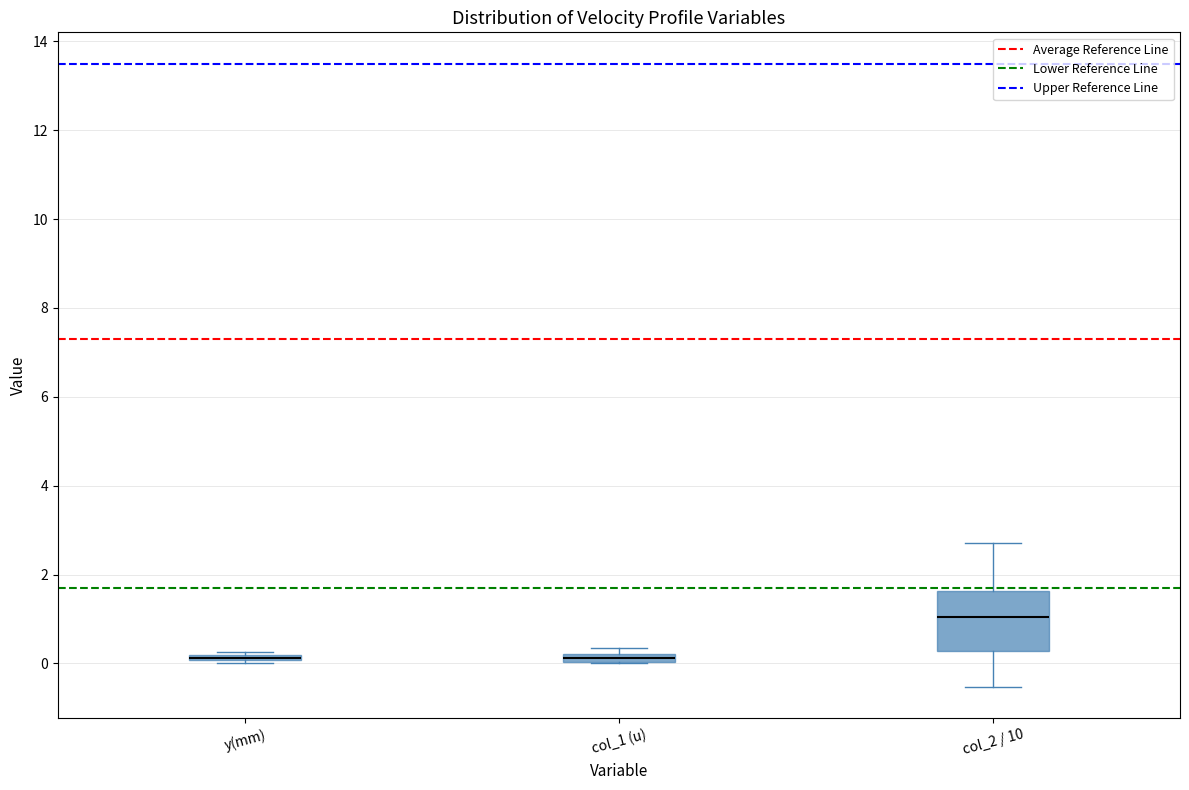

Which box's median line is the highest?

col_2 / 10